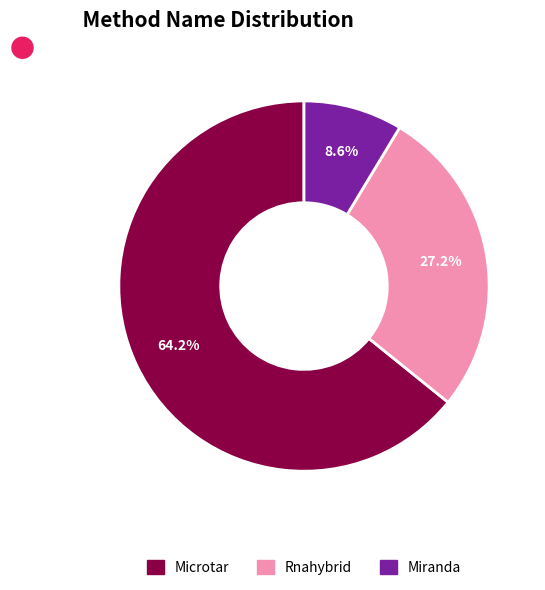

Is there any slice that represents more than half of the pie?

Yes